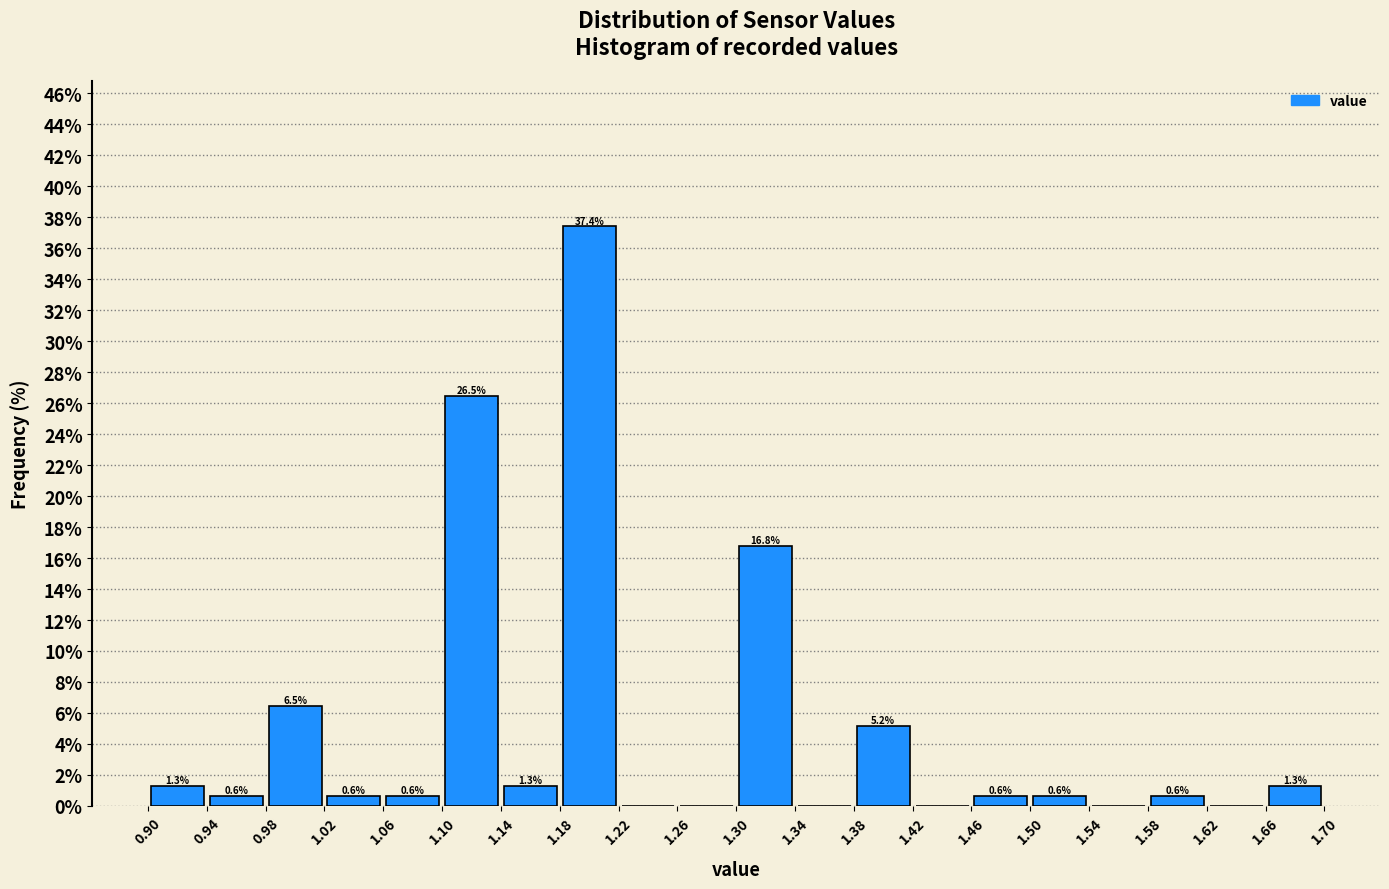

Over which range of the x-axis is the bar tallest?

1.18 to 1.22